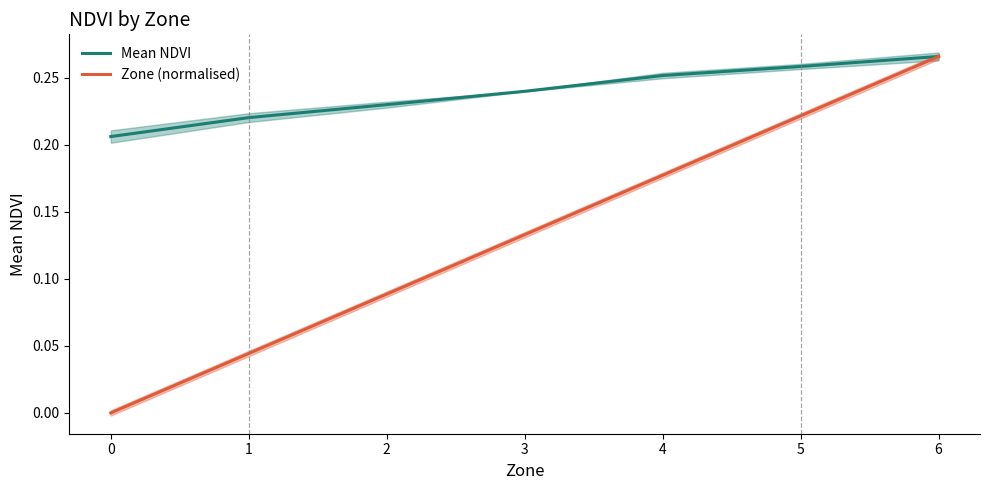

True or false: Zone (normalised) and Mean NDVI intersect in this chart.

False